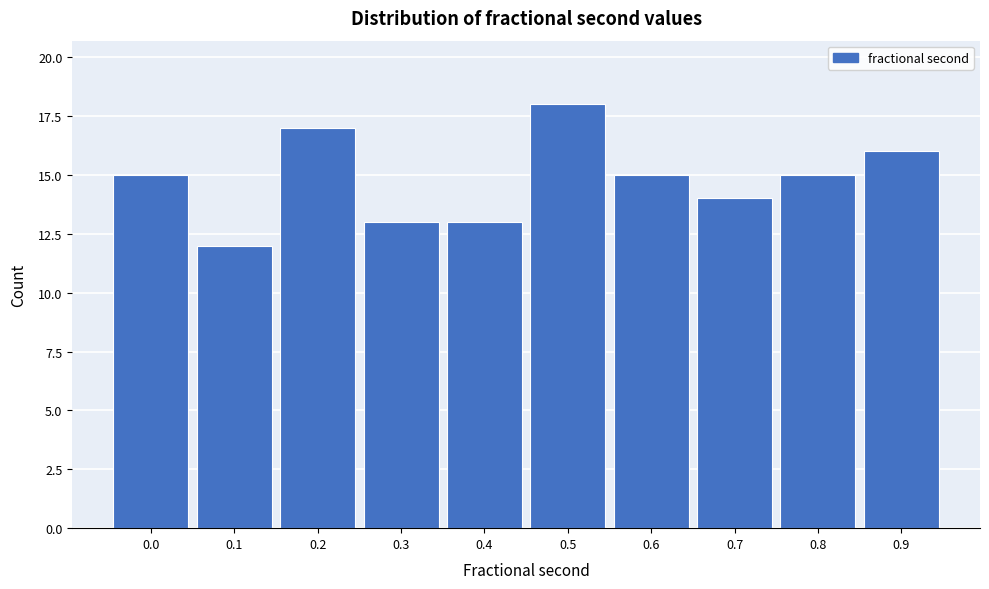

Reading left to right, extract all data points from this chart.

15	12	17	13	13	18	15	14	15	16